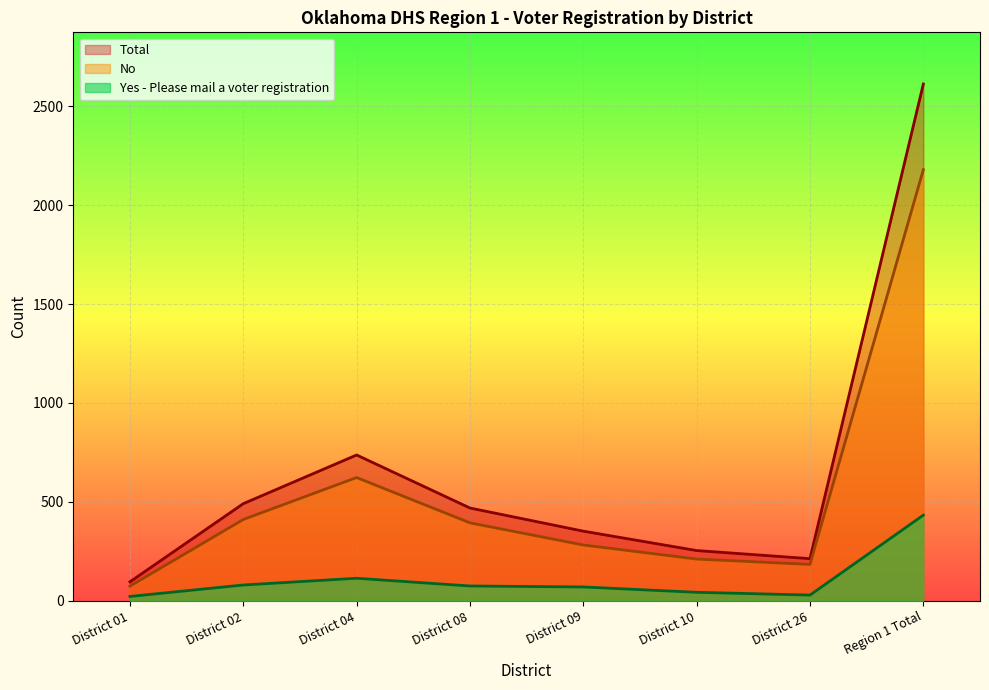

True or false: Yes - Please mail a voter registration has a value of 195 at District 04.

False